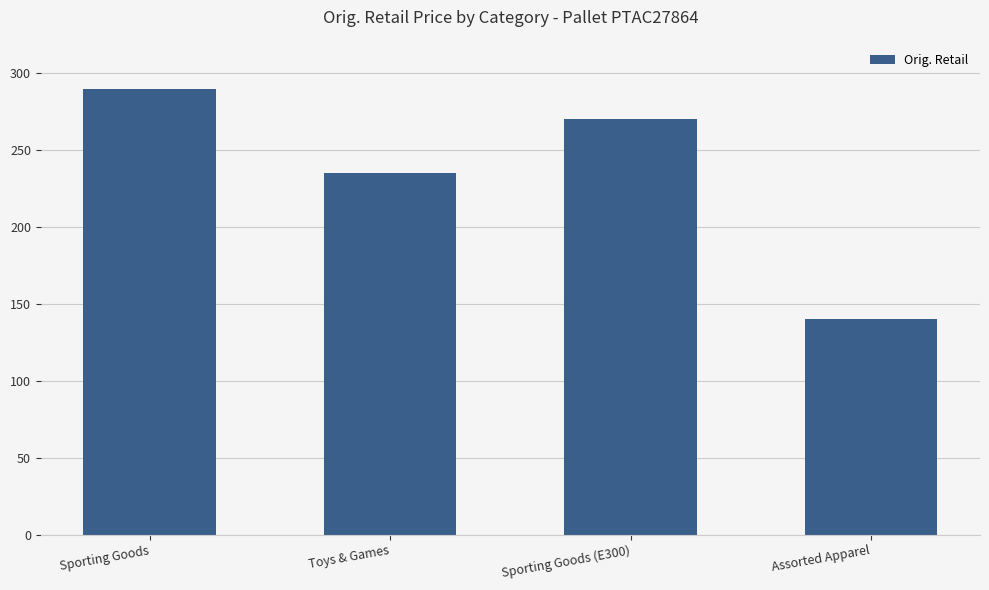

What is the label of the 4th bar from the right?

Sporting Goods